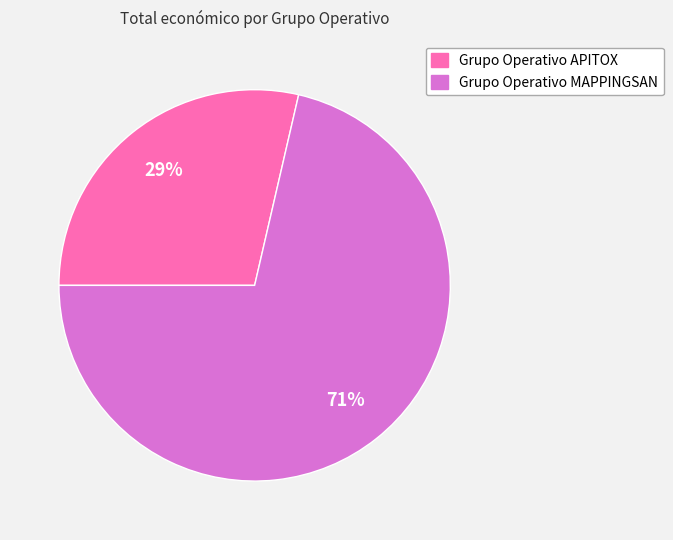

How many segments does this pie chart have?

2